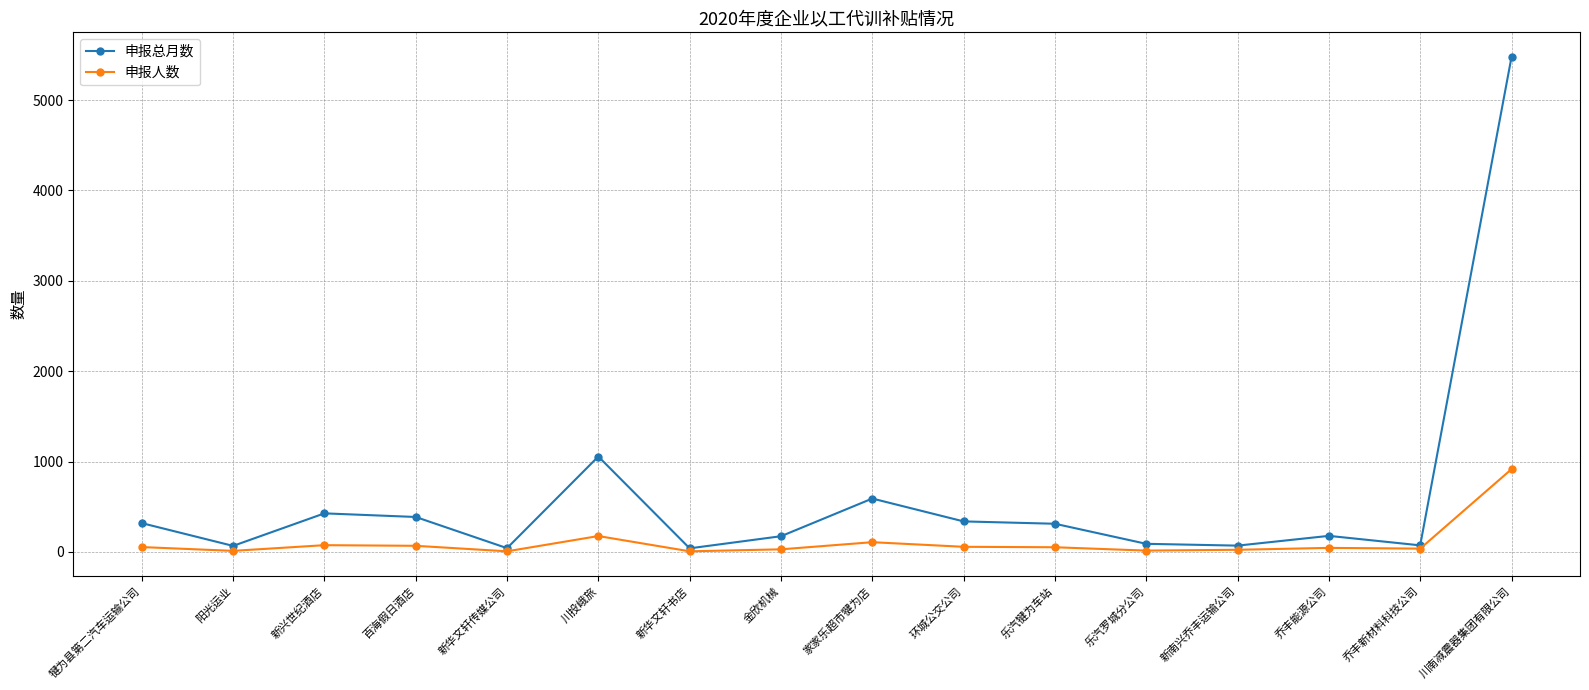

How many values in the 申报人数 series are below 52?

8